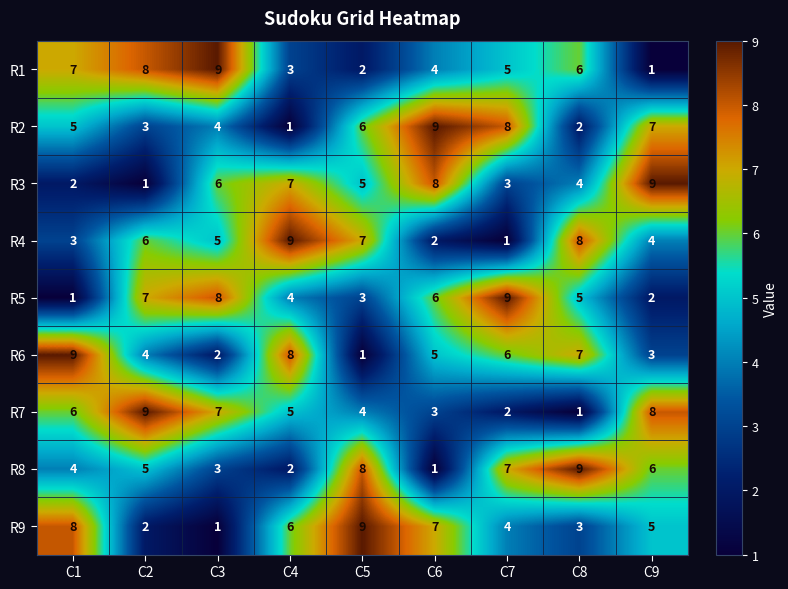

What is the difference between the second highest and minimum values in the R4 series?

7